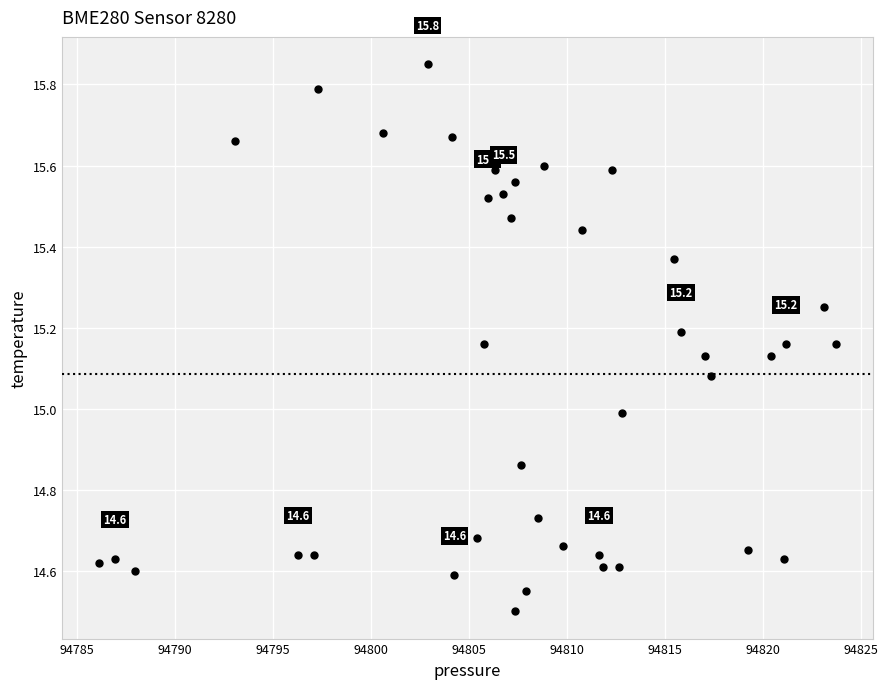

What is the range of X values (max minus min)?

37.6